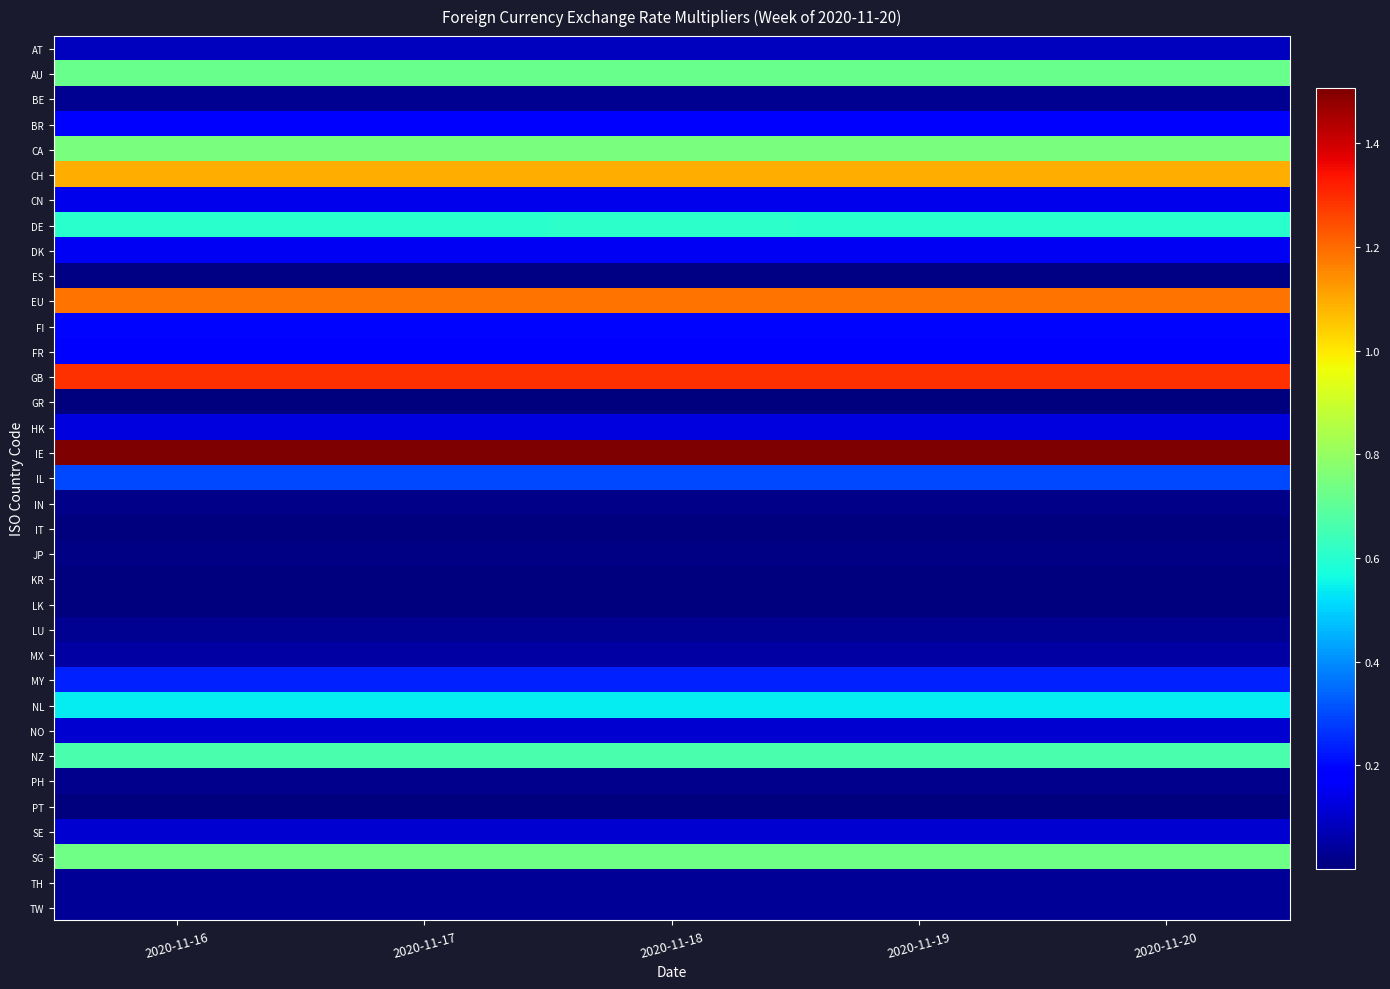

Which label corresponds to the smallest value in the chart?

2020-11-16